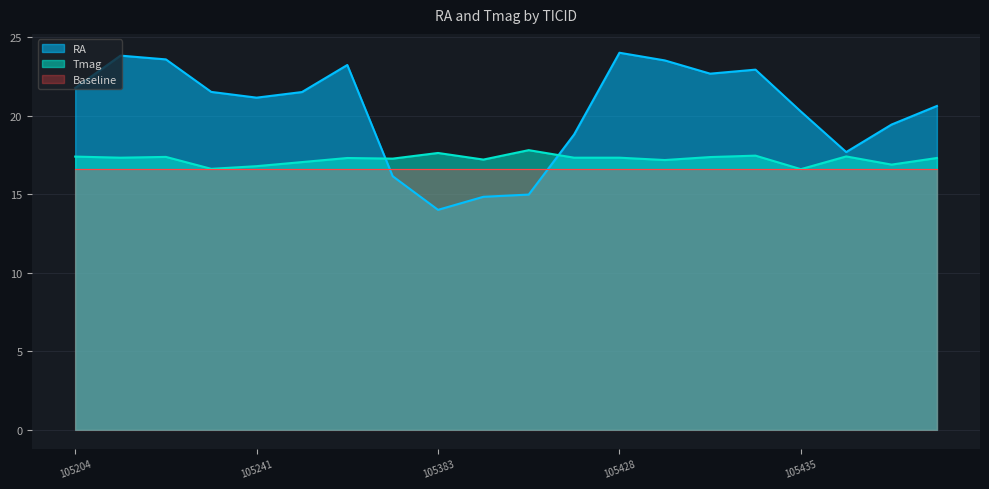

Read the RA value at 1054300471.

22.7